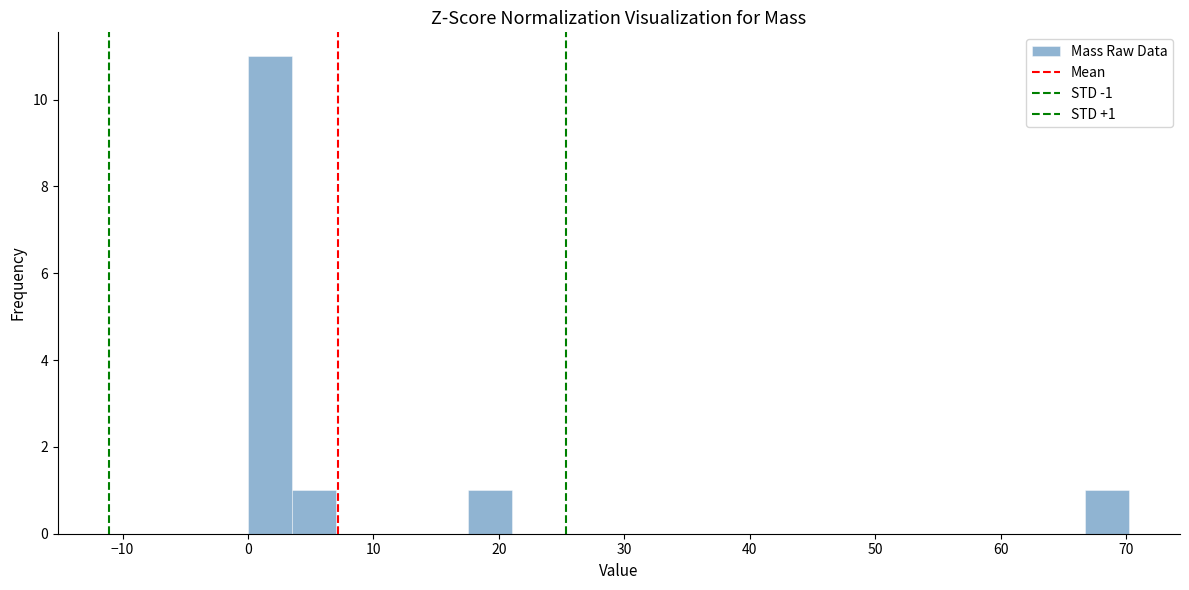

Around what value on the x-axis is the tallest bar? Give the approximate position of its centre, as read against the axis.

2